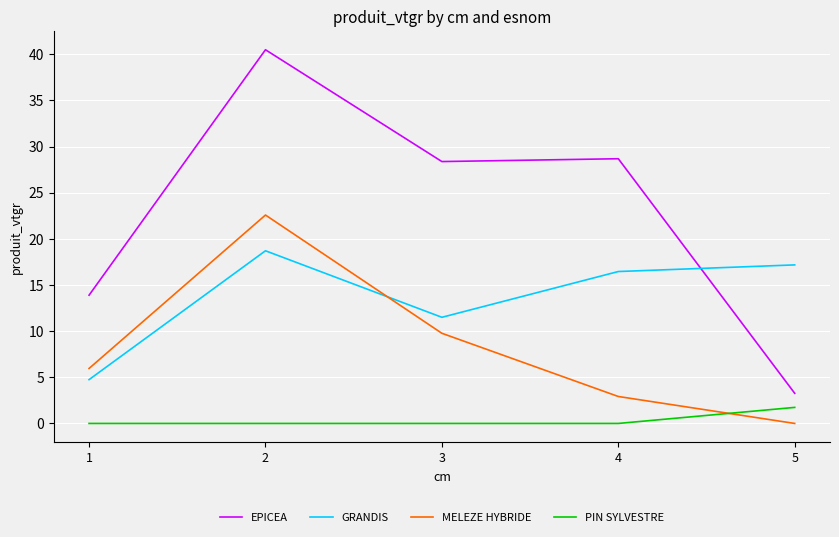

True or false: PIN SYLVESTRE and EPICEA cross at least once.

False